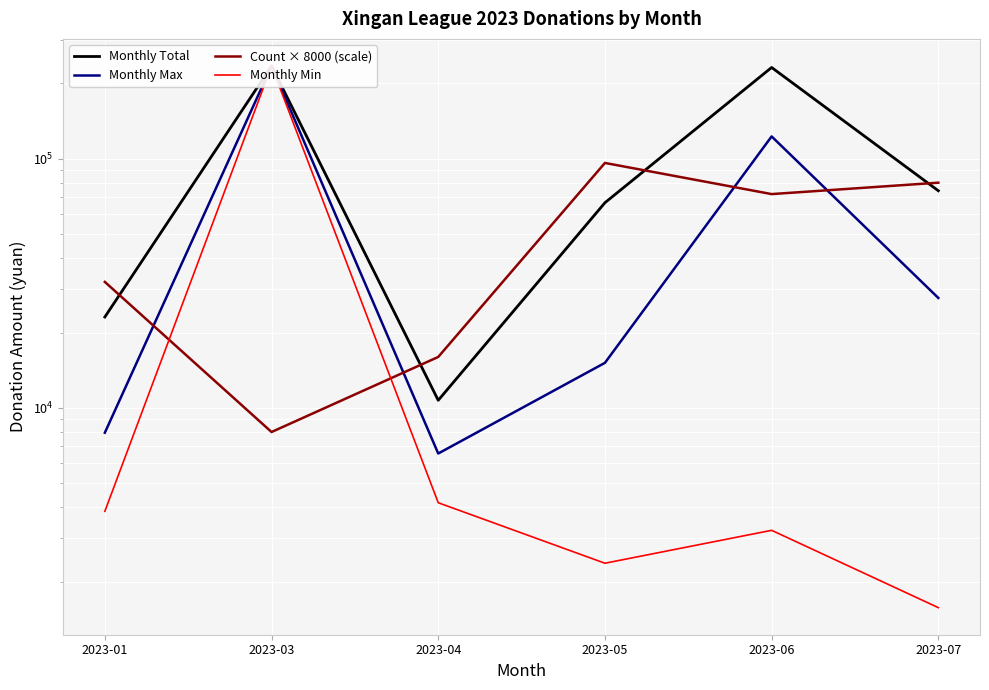

What is the approximate value of Monthly Total at 2023-03?

235066.5